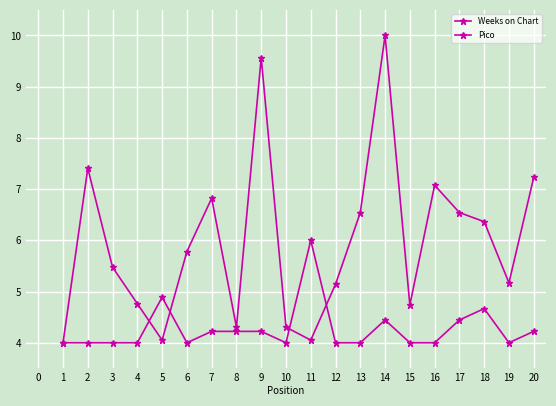

Where is the first local minimum for Pico?

6